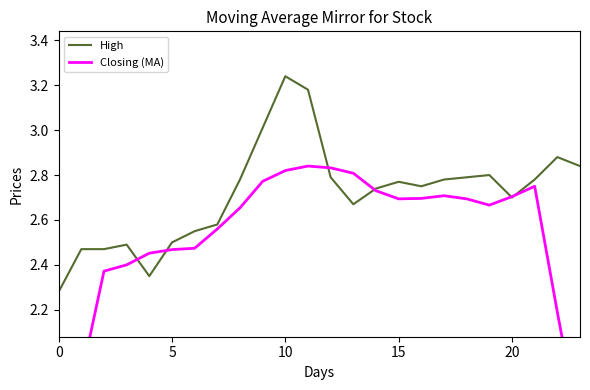

The High series shows 4.2 at 15. True or false?

False